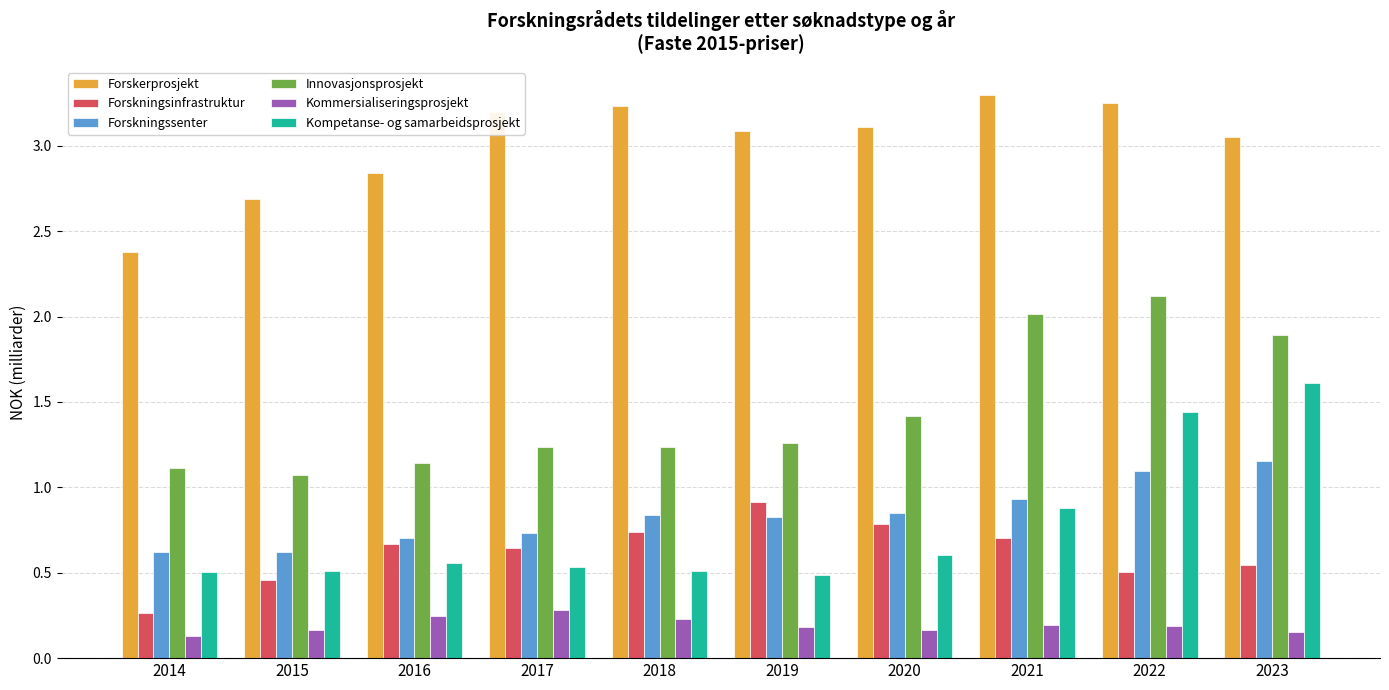

At how many categories does at least one series exceed 0?

10